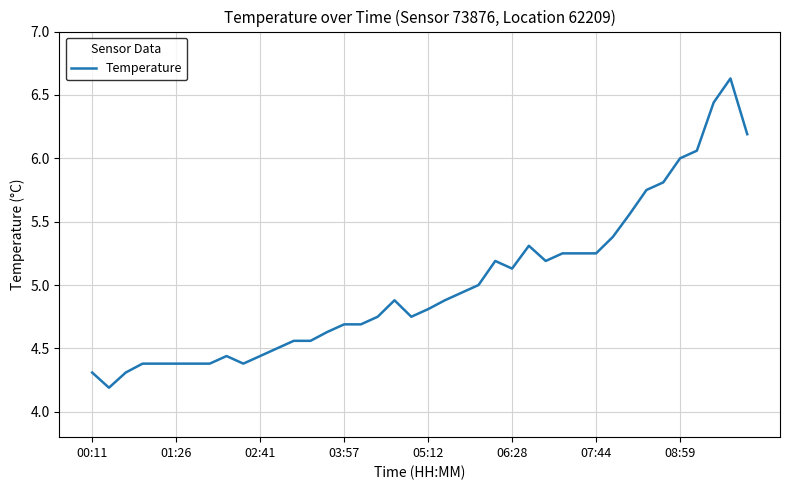

What is the maximum value shown in the chart?

6.6